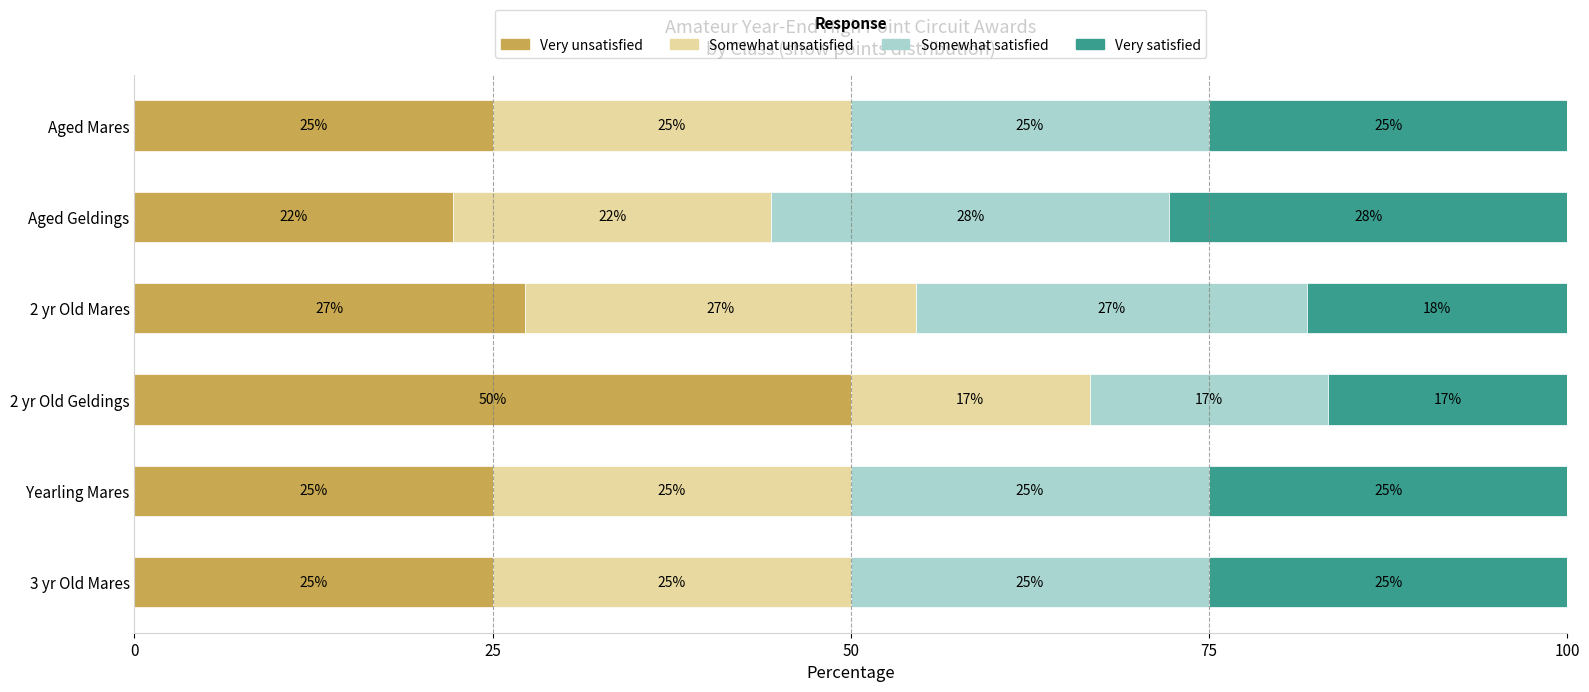

True or false: Very unsatisfied has a value of 25.0 at Aged Mares.

True